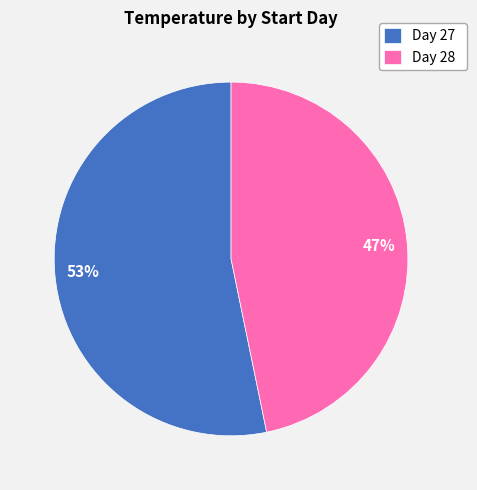

Is there any slice that represents more than half of the pie?

Yes